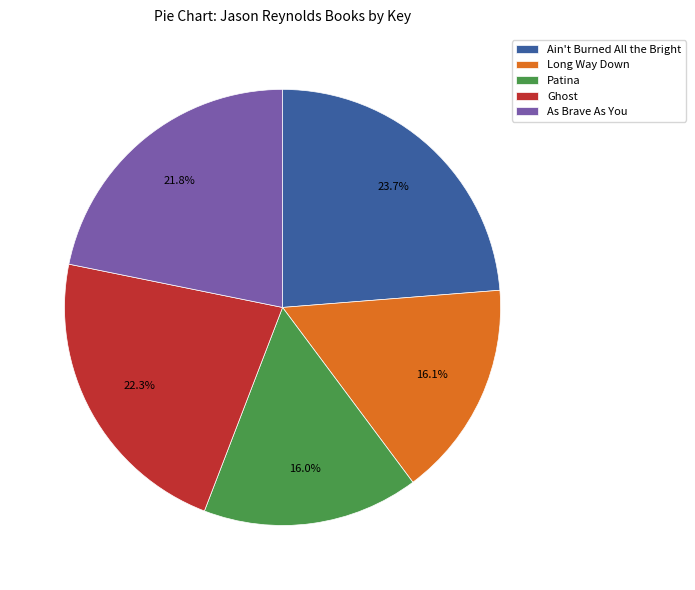

To the nearest percent, what is the combined percentage of Long Way Down and Ain't Burned All the Bright?

40%